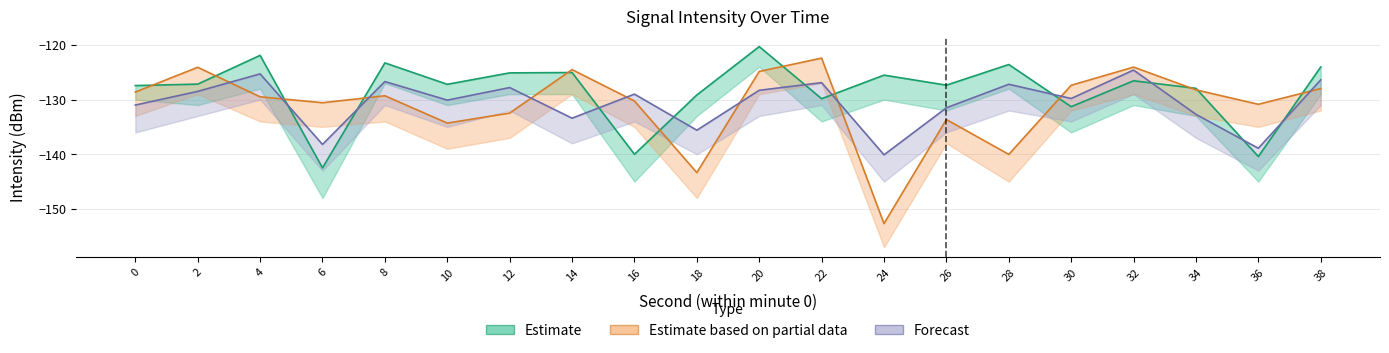

What is the difference between the highest and lowest values at 12?

7.3